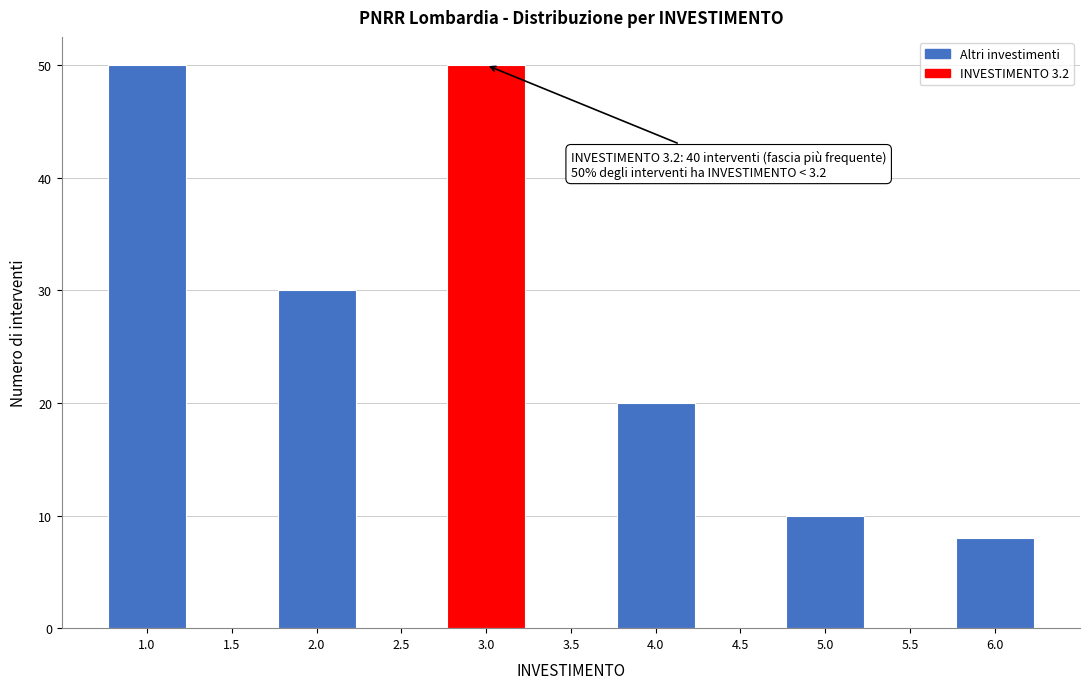

Reading left to right, what are all the values shown in this chart?

1.0=50	1.5=0	2.0=30	2.5=0	3.0=50	3.5=0	4.0=20	4.5=0	5.0=10	5.5=0	6.0=8